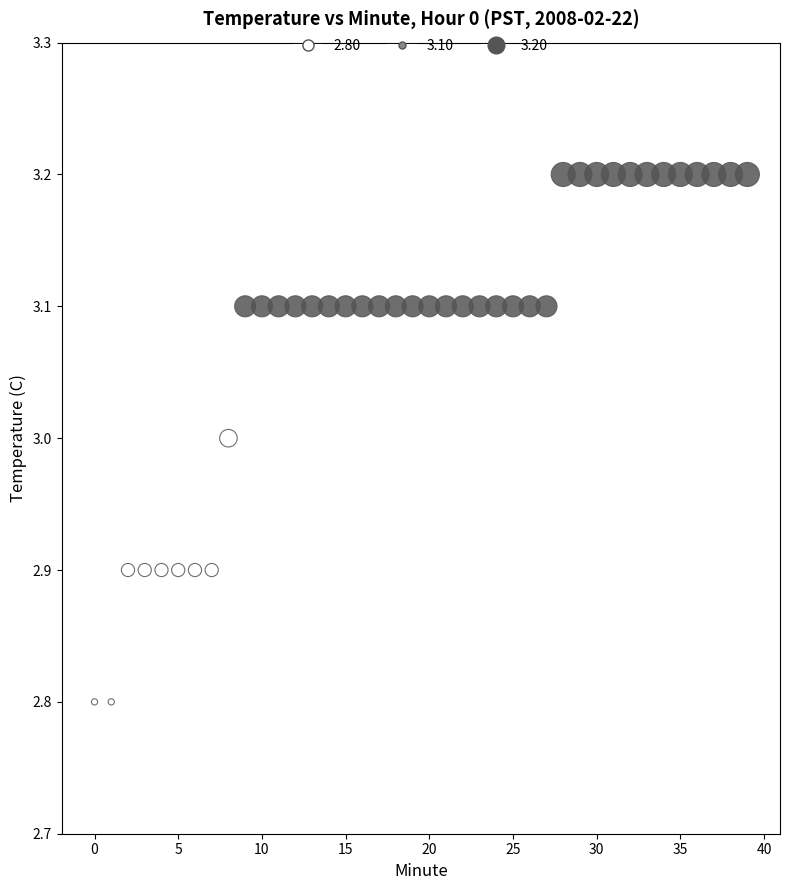

What is the range of Y values (max minus min)?

0.4